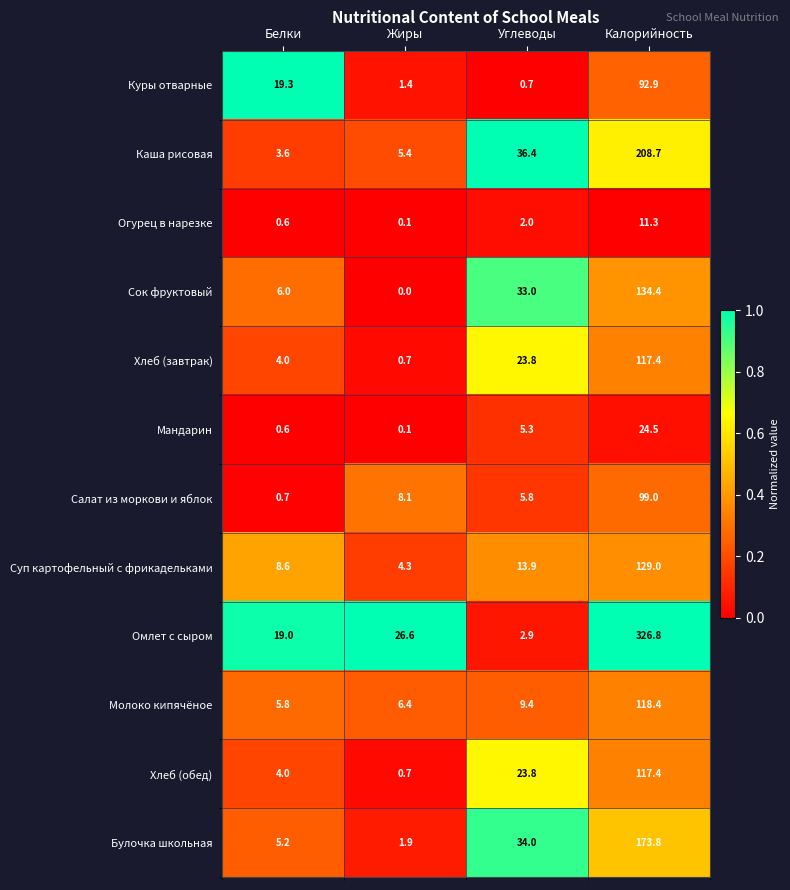

What is the difference between the highest and lowest values at Углеводы?

35.7